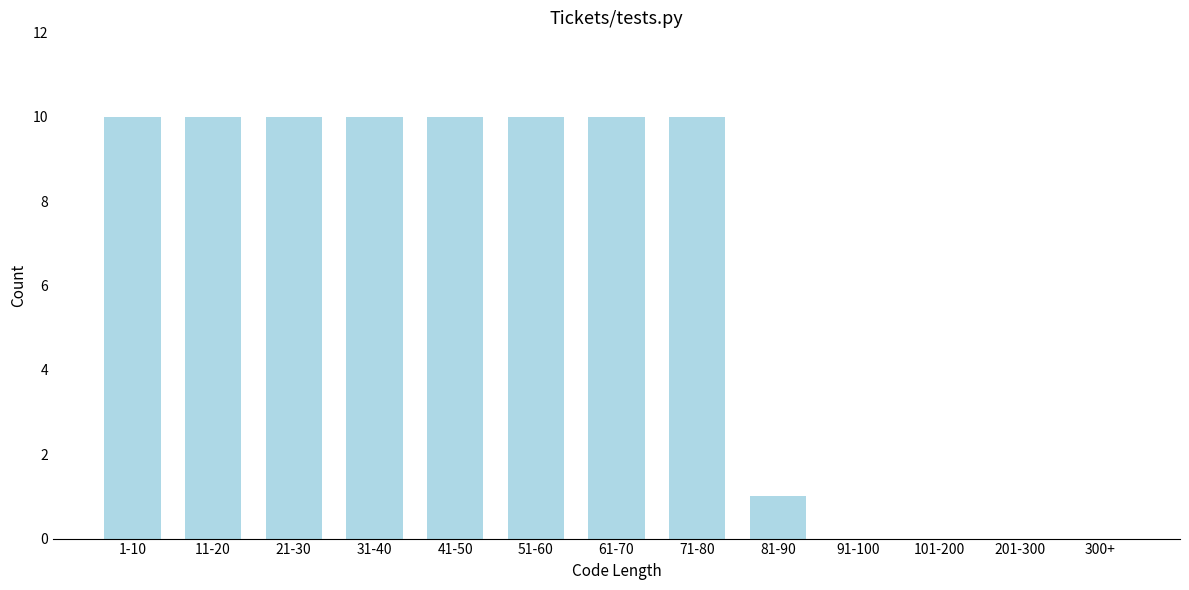

Reading left to right, what are all the values shown in this chart?

1-10=10	11-20=10	21-30=10	31-40=10	41-50=10	51-60=10	61-70=10	71-80=10	81-90=1	91-100=0	101-200=0	201-300=0	300+=0